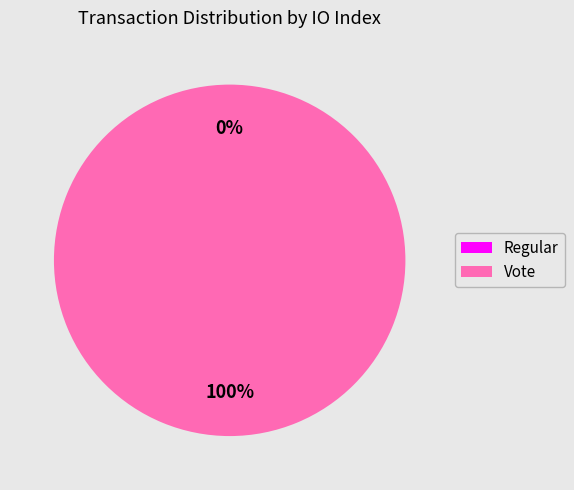

What percentage is NOT represented by Regular?

100.0%